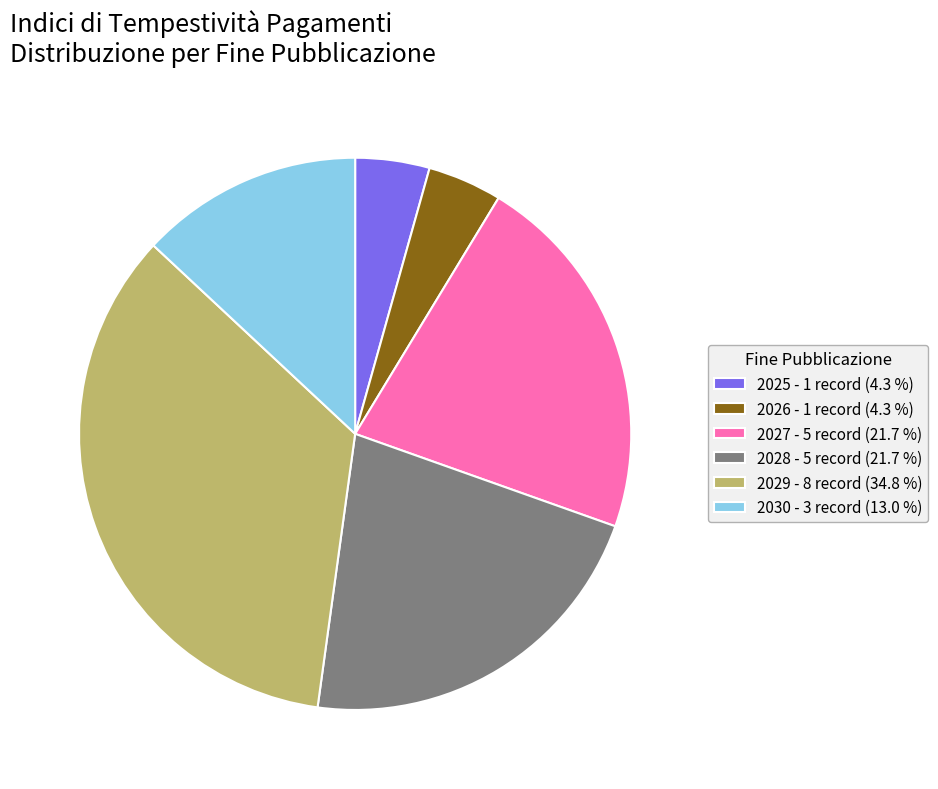

Do 2026 - 1 record (4.3 %) and 2027 - 5 record (21.7 %) together represent more than half of the pie?

No